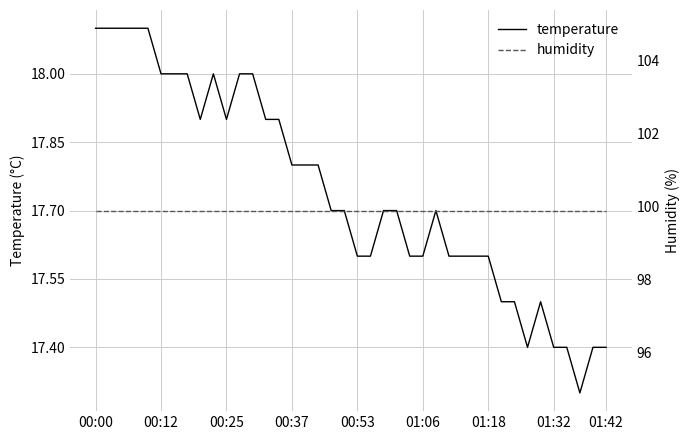

Rank the series by their average value, from lowest to highest.

temperature, humidity